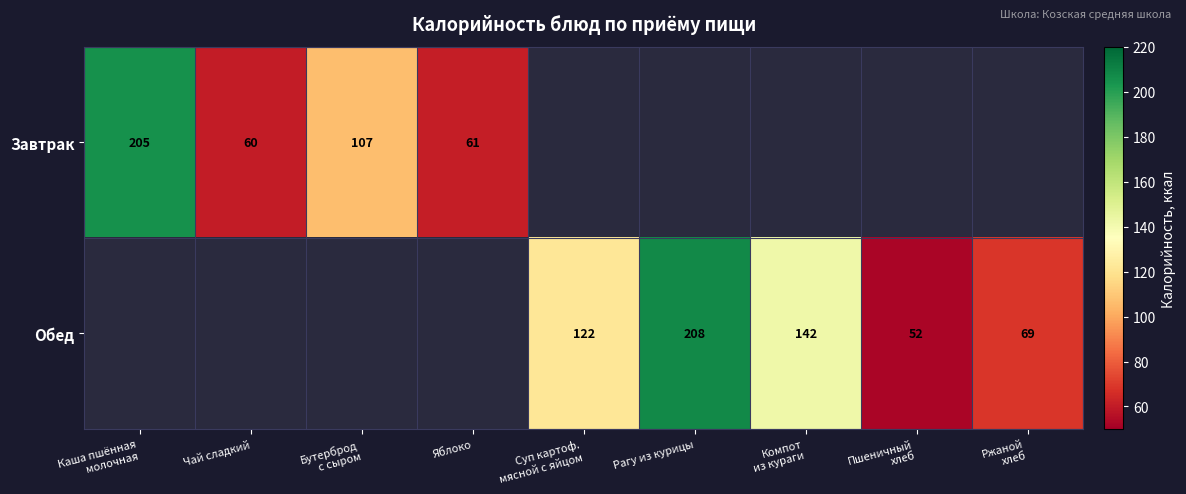

The Обед series shows 348 at Рагу из курицы. True or false?

False